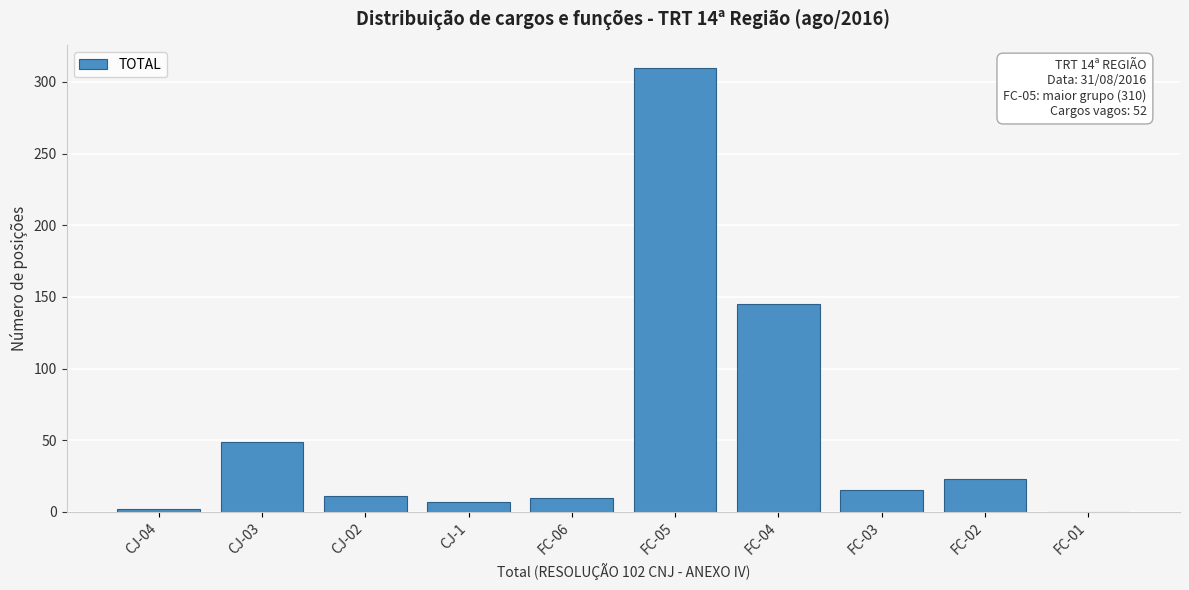

Where is the data nearest to the value 155?

FC-04